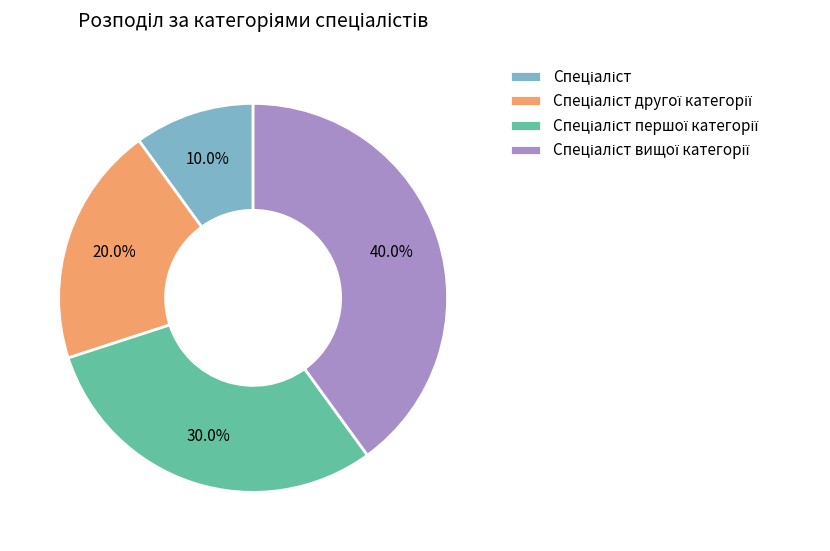

Does any single category account for the majority?

No